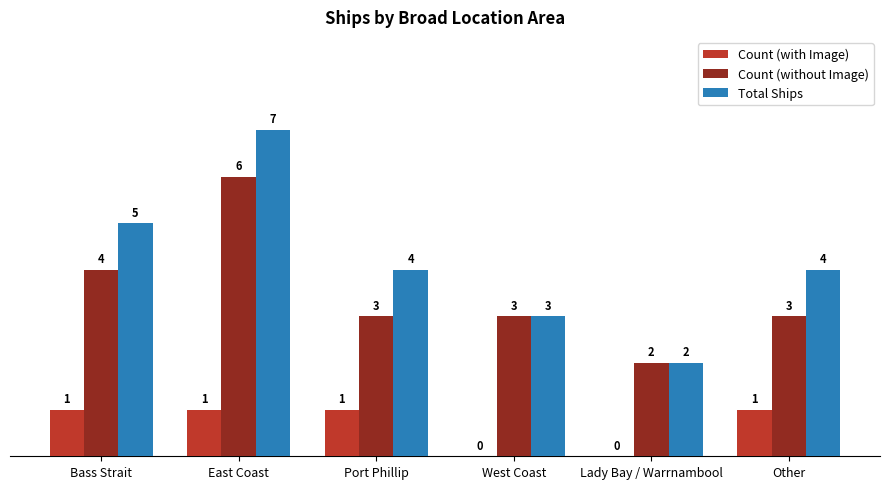

What is the sum of all Count (without Image) values?

21